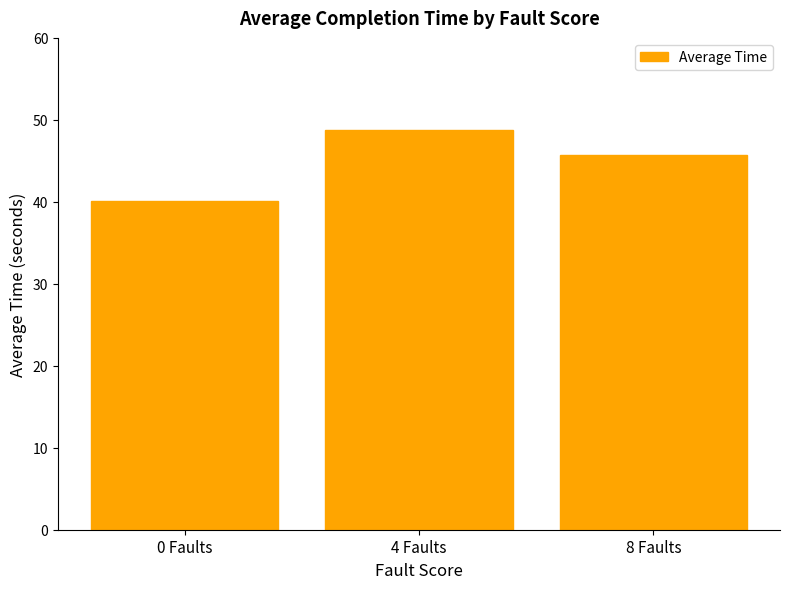

What is the difference between the values at 8 Faults and 0 Faults?

5.7